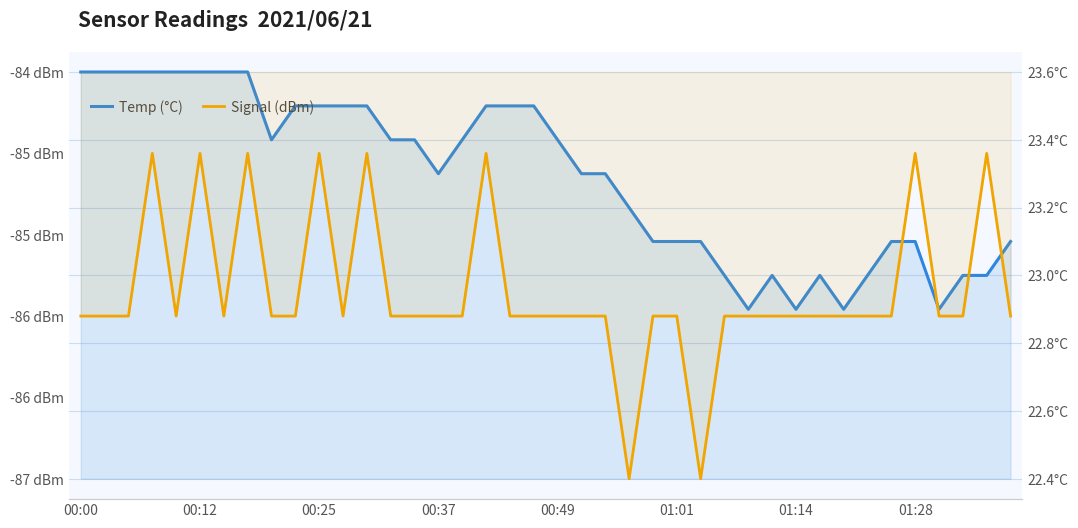

Between 01:01 and 16, which series saw the biggest shift?

Signal (dBm)